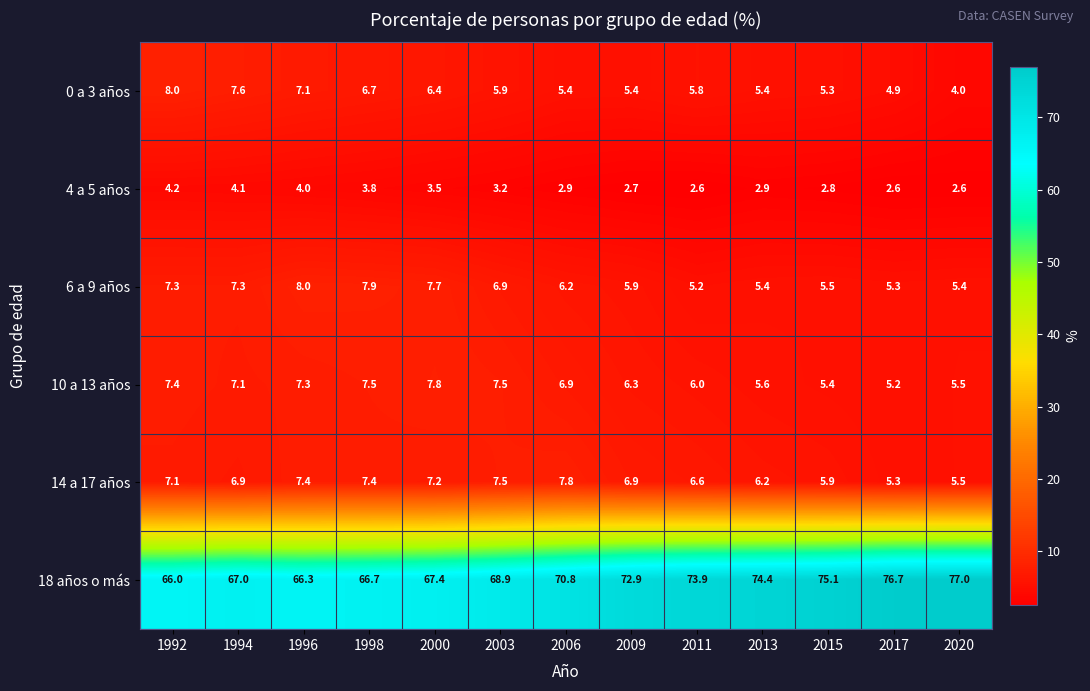

What is the difference between the highest and lowest values at 2006?

67.9